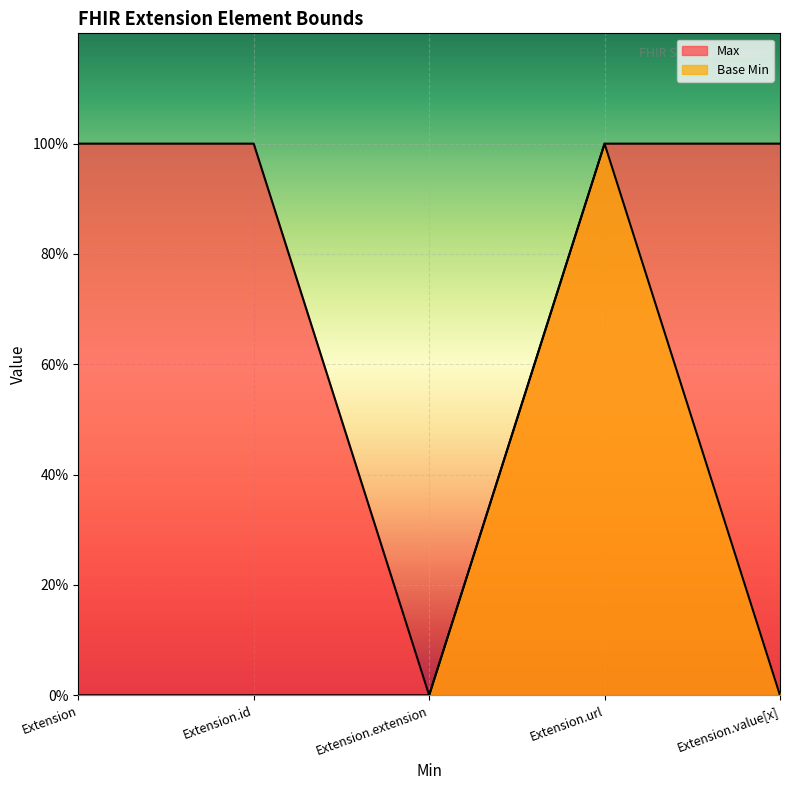

What position from the right is Extension.value[x]?

1